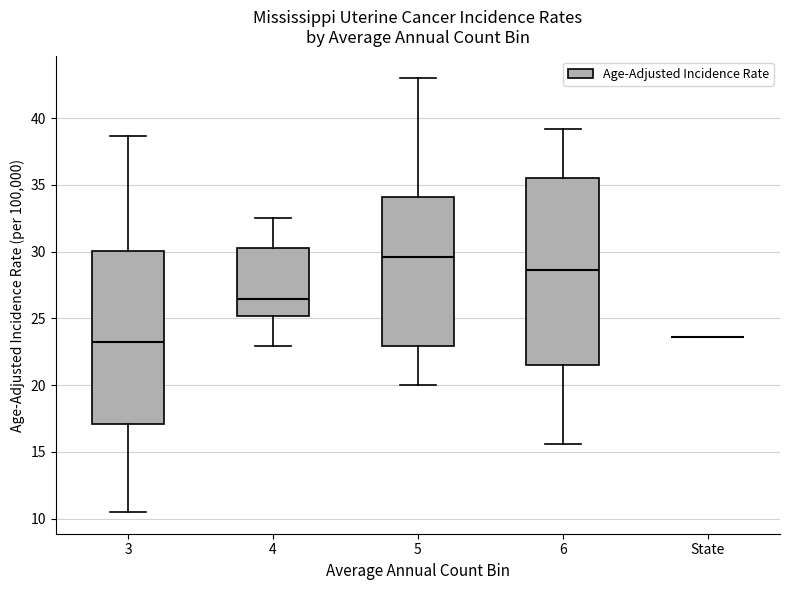

Reading left to right, read every box against the y-axis: the position of its median line, the range the box covers, and the ends of its whiskers. The values are not printed on the chart, so give them approximately, as read against the axis.

3: median 23.5, box 17.0 to 30.0, whiskers 10.5 to 38.5
4: median 26.5, box 25.0 to 30.5, whiskers 23.0 to 32.5
5: median 29.5, box 23.0 to 34.0, whiskers 20.0 to 43.0
6: median 28.5, box 21.5 to 35.5, whiskers 15.5 to 39.0
State: box collapsed to a line at 23.5, whiskers 23.5 to 23.5